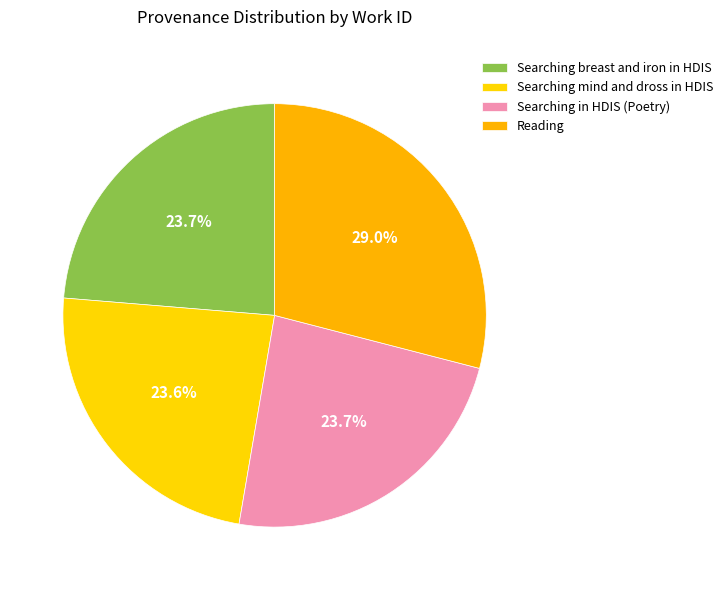

How many segments does this pie chart have?

4